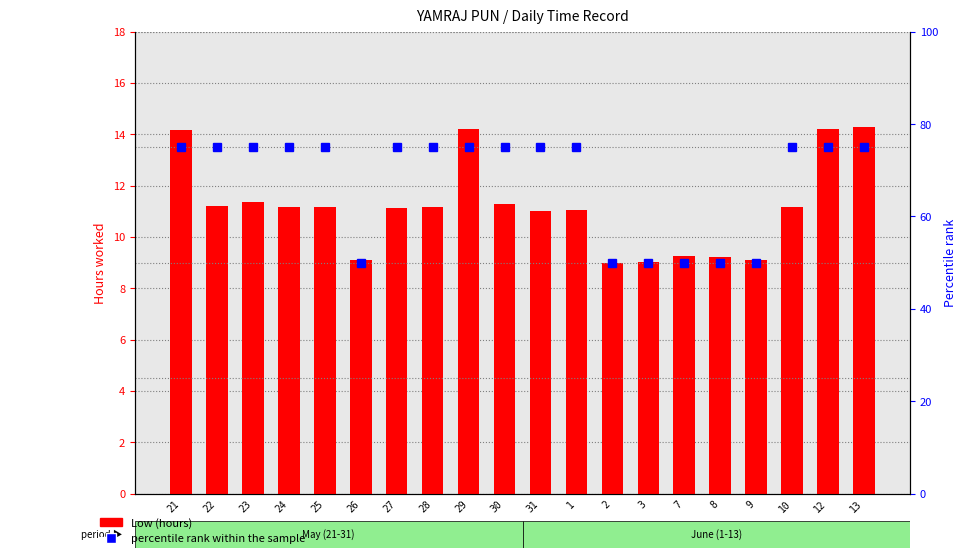

The Low (hours) series shows 4.3 at 9. True or false?

False